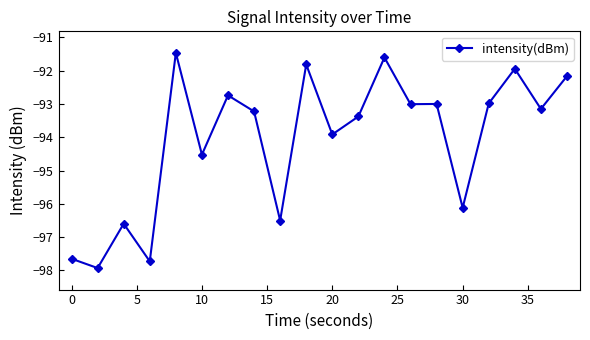

What is the smallest value displayed?

-97.9